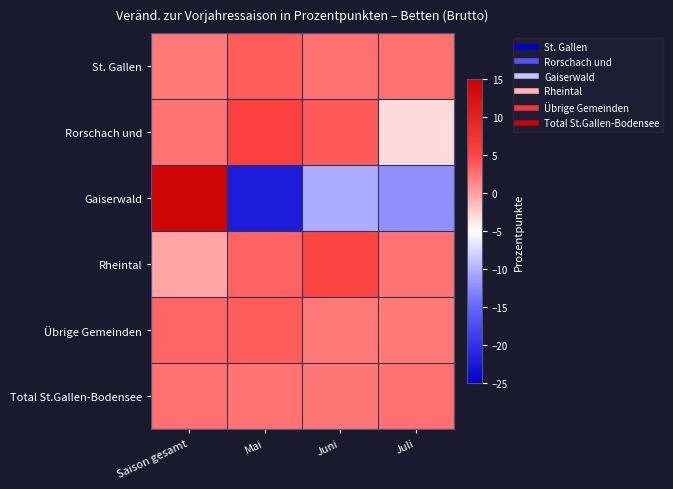

Rank the series by their maximum value, from highest to lowest.

Gaiserwald, Rorschach und, Rheintal, St. Gallen, Übrige Gemeinden, Total St.Gallen-Bodensee